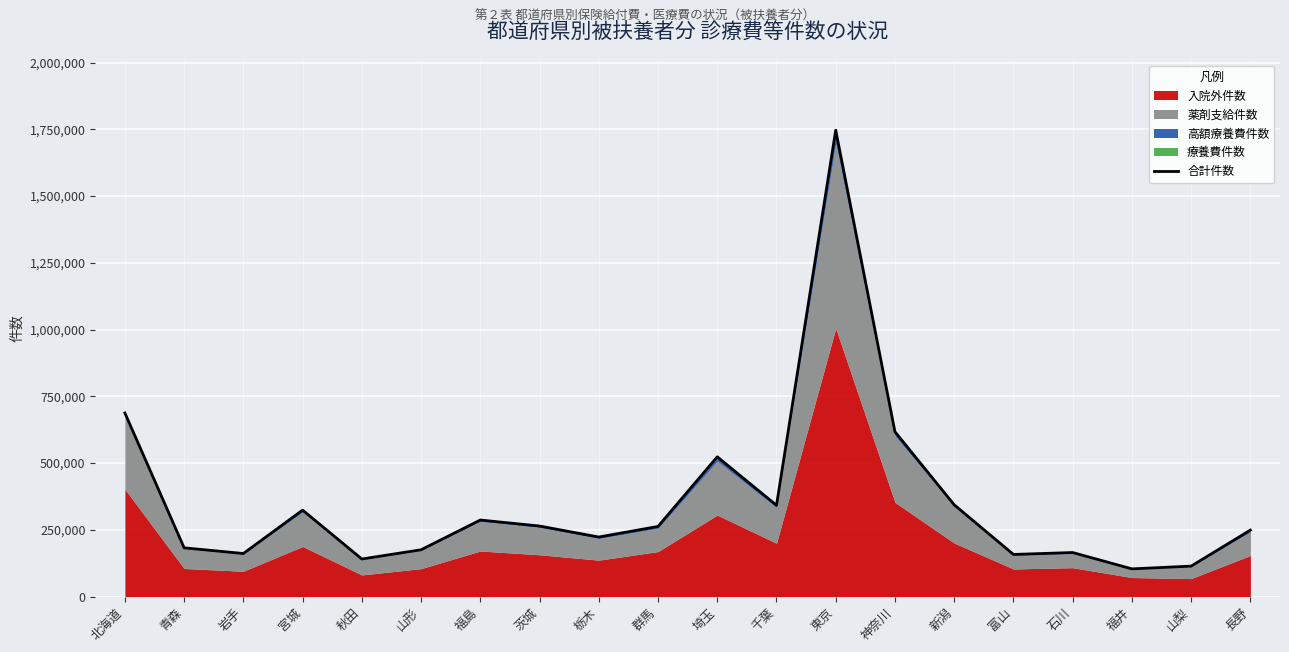

List the labels in order of value, largest first.

東京, 北海道, 神奈川, 埼玉, 新潟, 千葉, 宮城, 福島, 茨城, 群馬, 長野, 栃木, 青森, 山形, 石川, 岩手, 富山, 秋田, 山梨, 福井